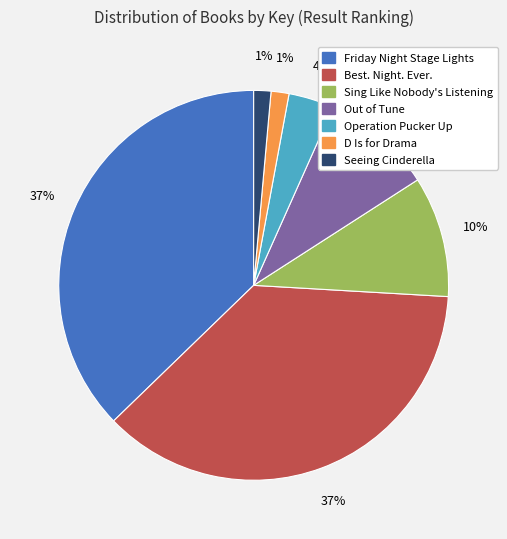

What percentage is the Sing Like Nobody's Listening slice, to the nearest percent?

10%